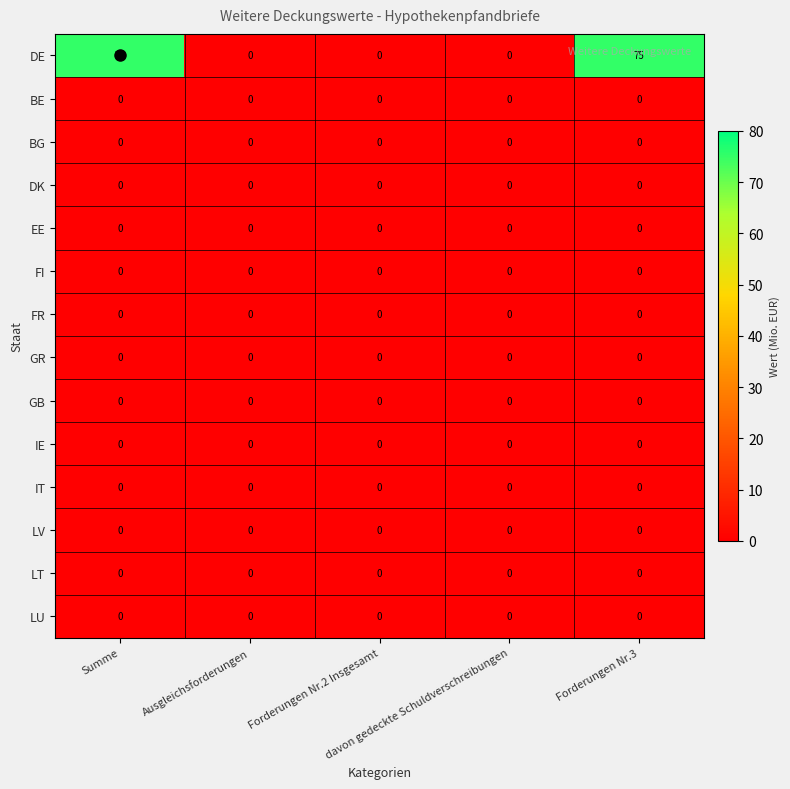

Which series has the largest total across all categories?

DE